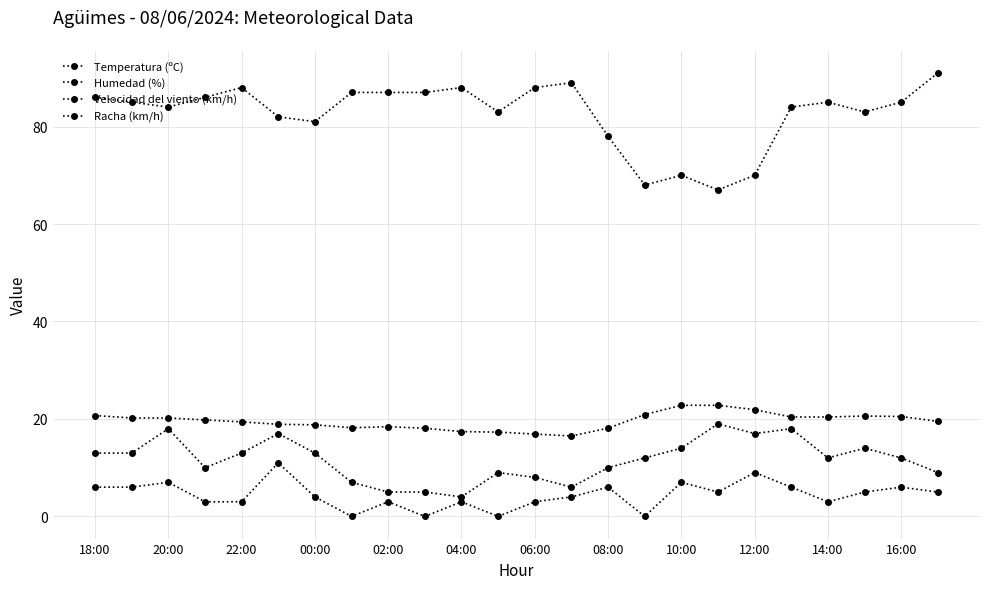

True or false: Velocidad del viento (km/h) and Humedad (%) cross at least once.

False